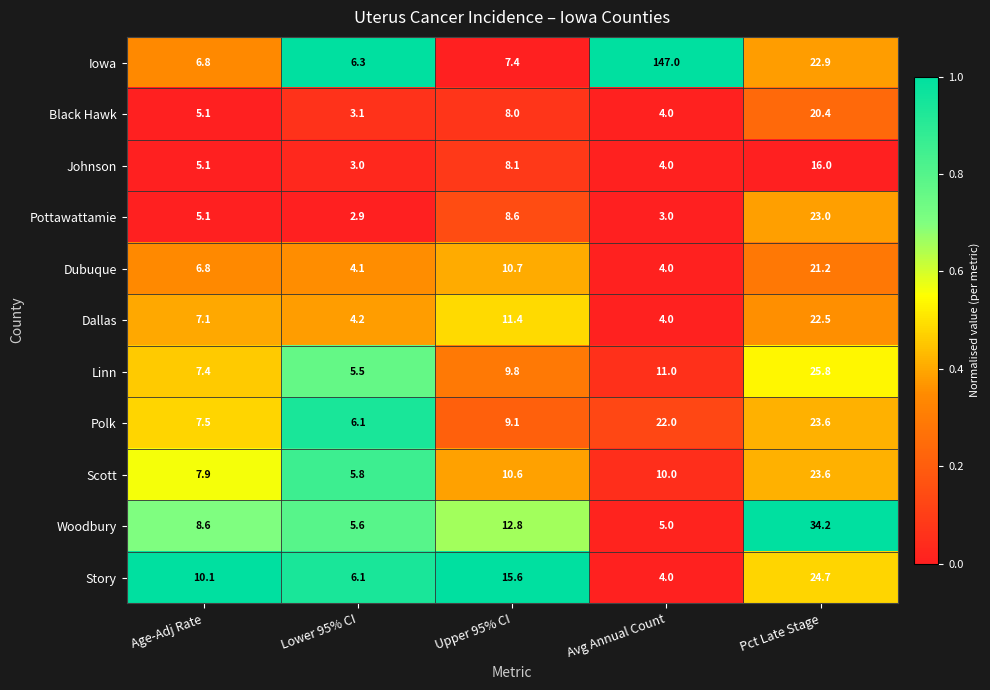

What is the total value across all series at Pct Late Stage?

257.9